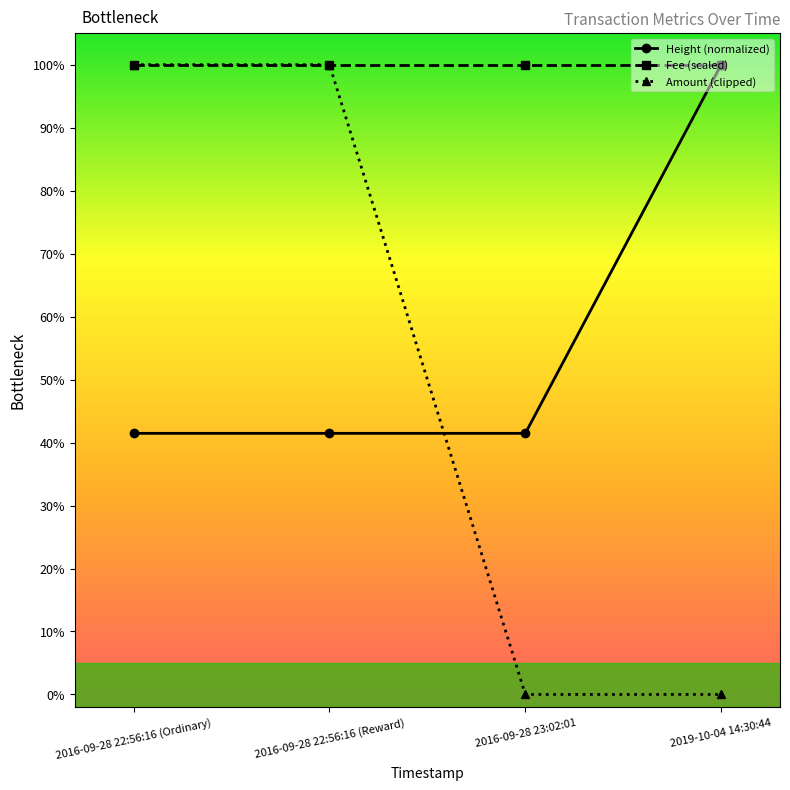

What is the average value of the Height (normalized) series?

0.6